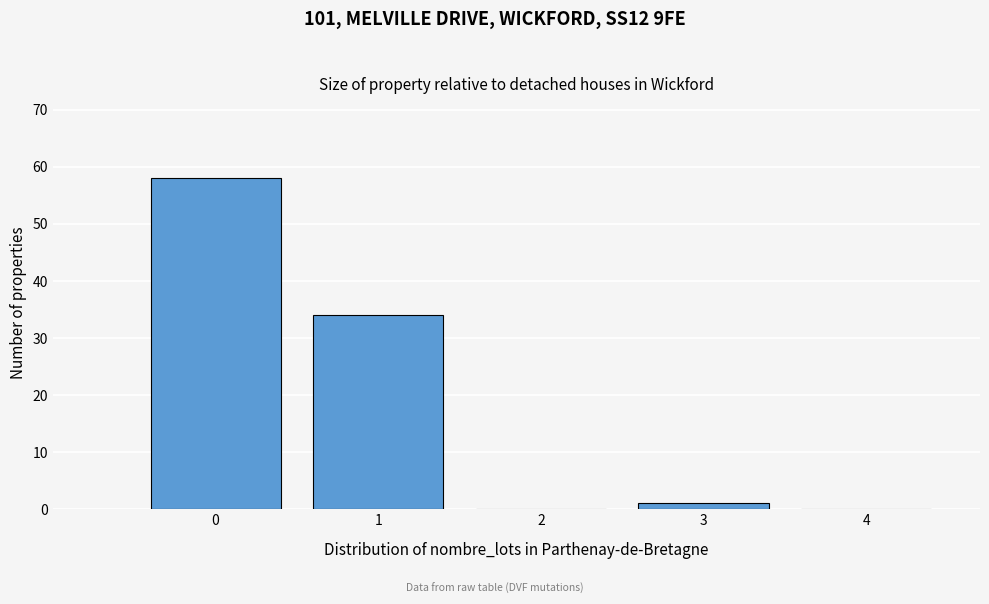

Reading left to right, list all the values displayed in this chart.

0=58	1=34	2=0	3=1	4=0